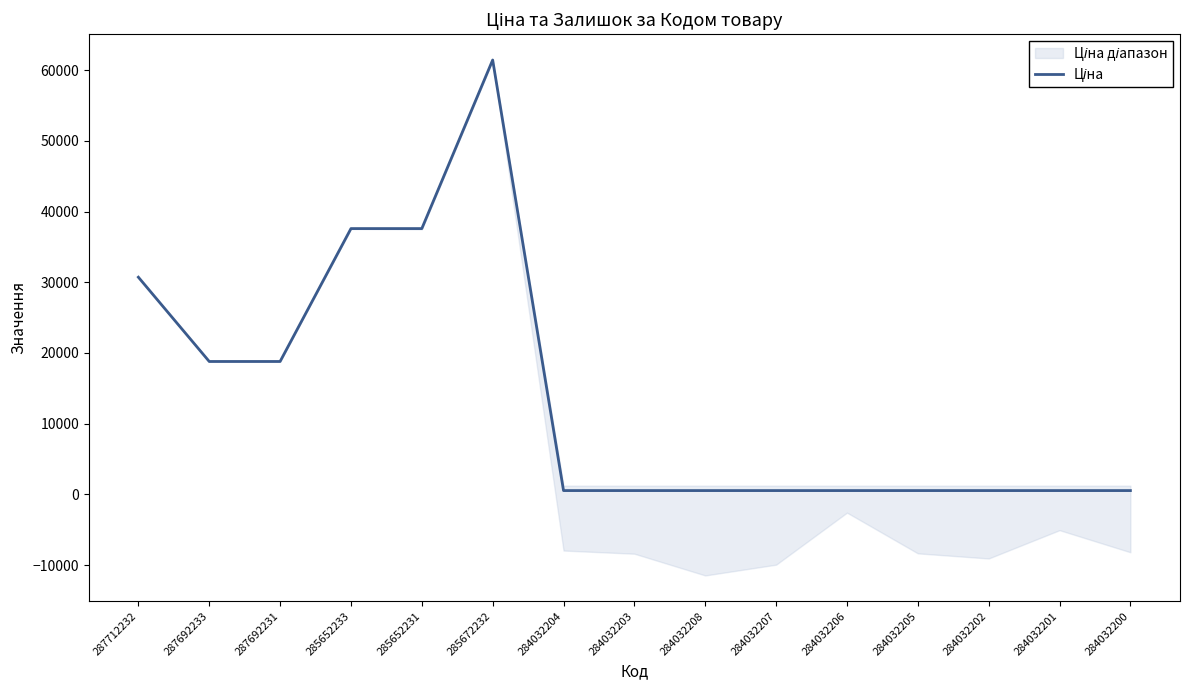

List the labels in order of value, smallest first.

284032204, 284032203, 284032208, 284032207, 284032206, 284032205, 284032202, 284032201, 284032200, 287692233, 287692231, 287712232, 285652233, 285652231, 285672232